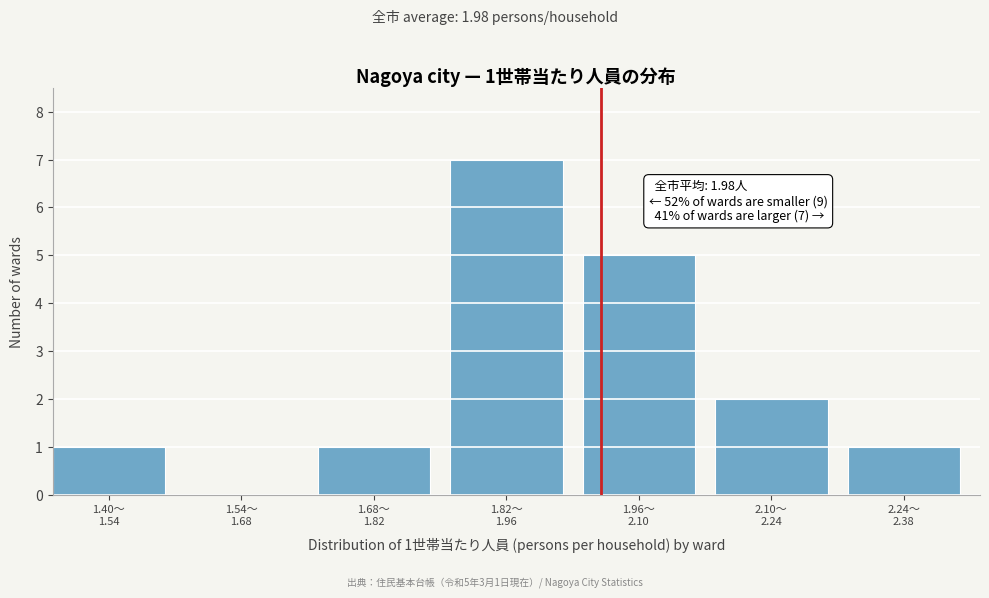

What is the sum of all values?

17